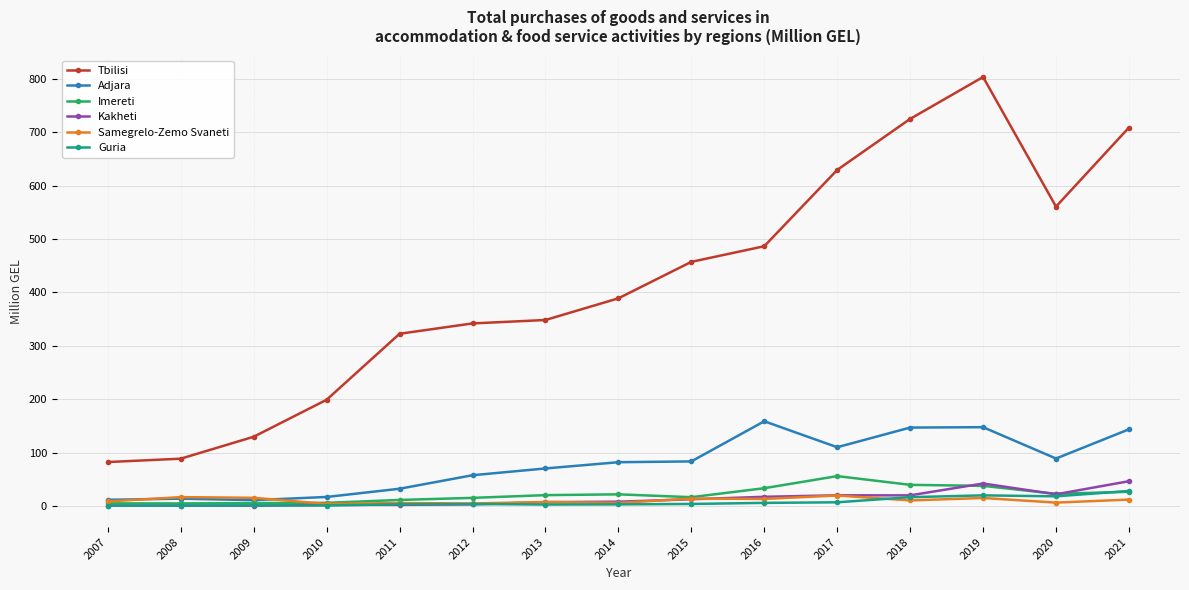

The Guria series shows 18.0 at 2020. True or false?

True